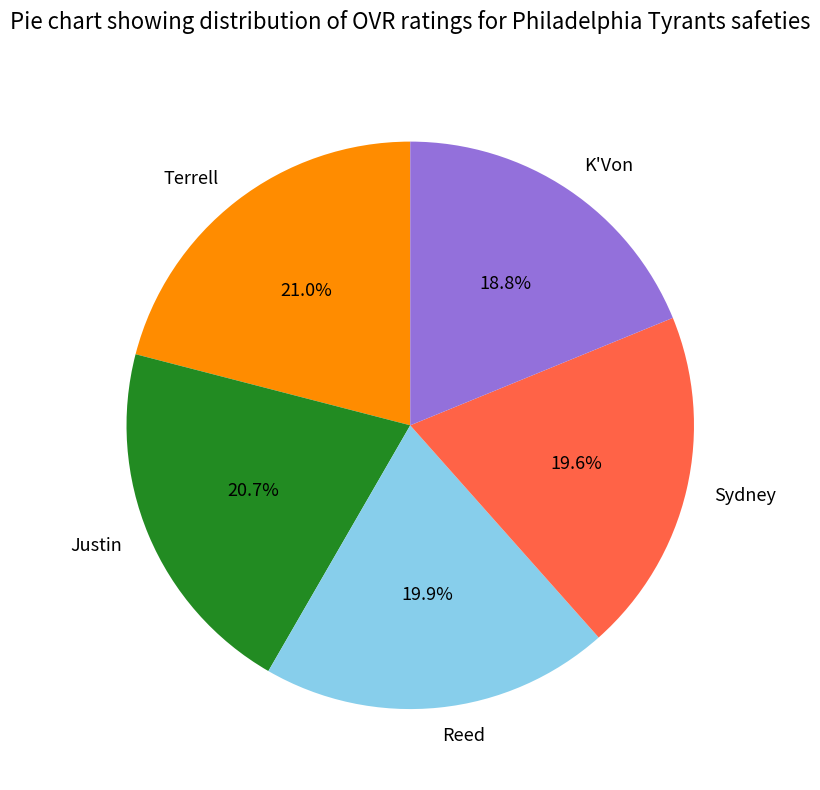

Which has a higher value, Sydney or K'Von?

Sydney